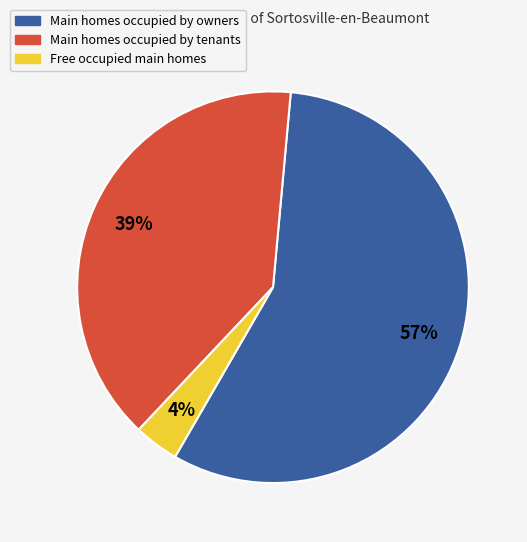

Does any single category account for the majority?

Yes